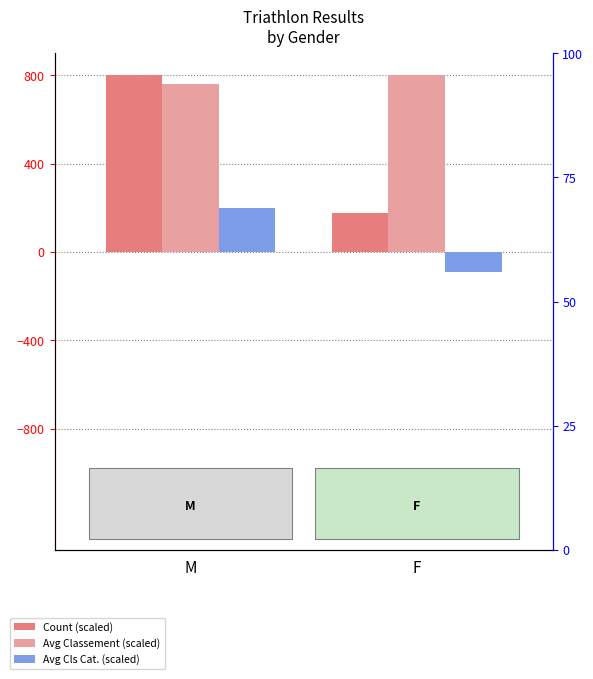

Which series has the largest total across all categories?

Avg Classement (scaled)